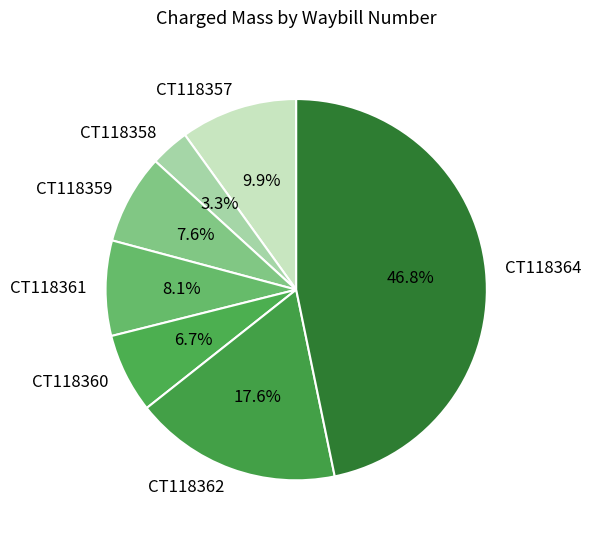

Does CT118364 represent more than half of the total?

No